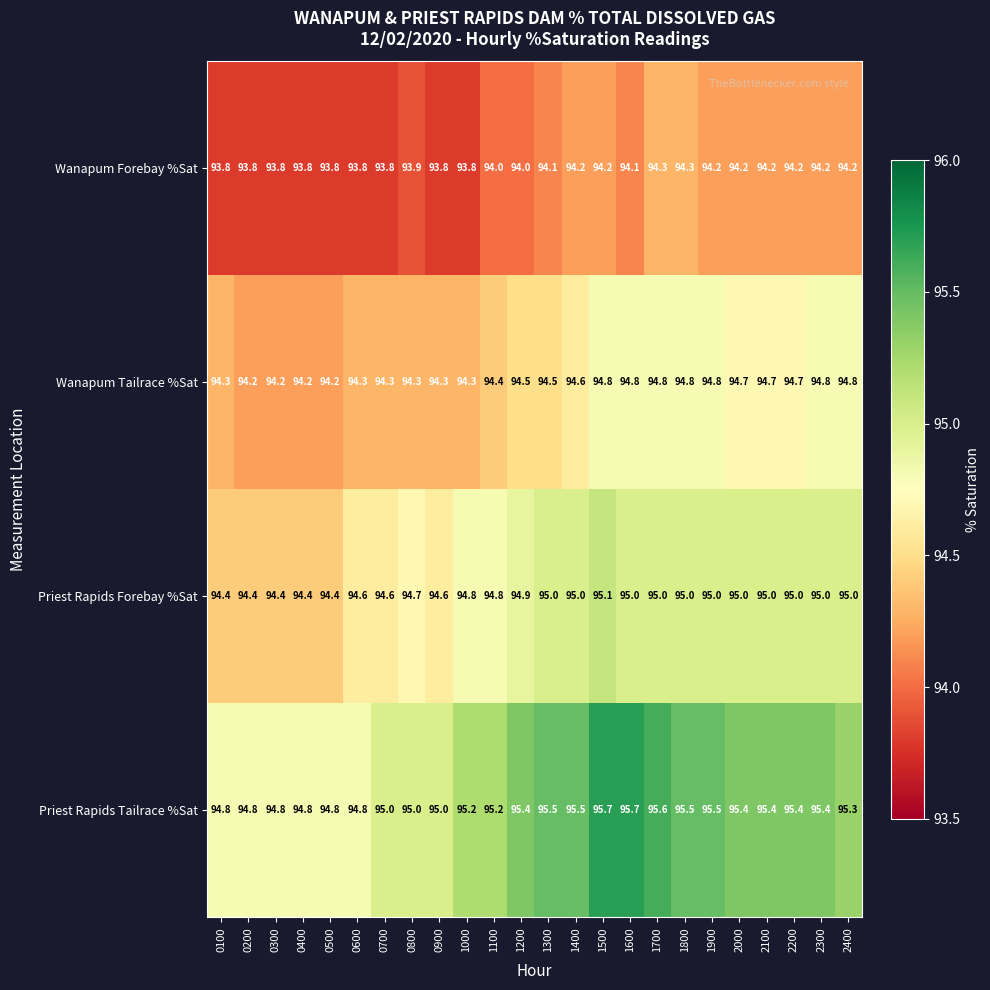

What is the maximum value shown in the chart?

95.7